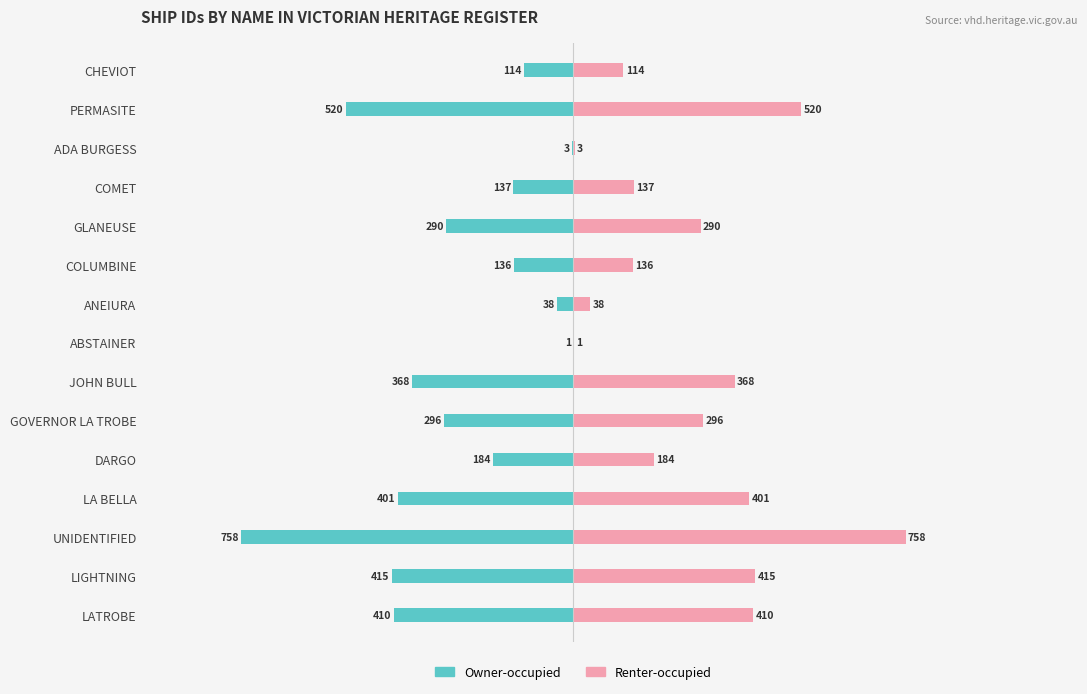

True or false: Renter-occupied has a value of 79 at CHEVIOT.

False